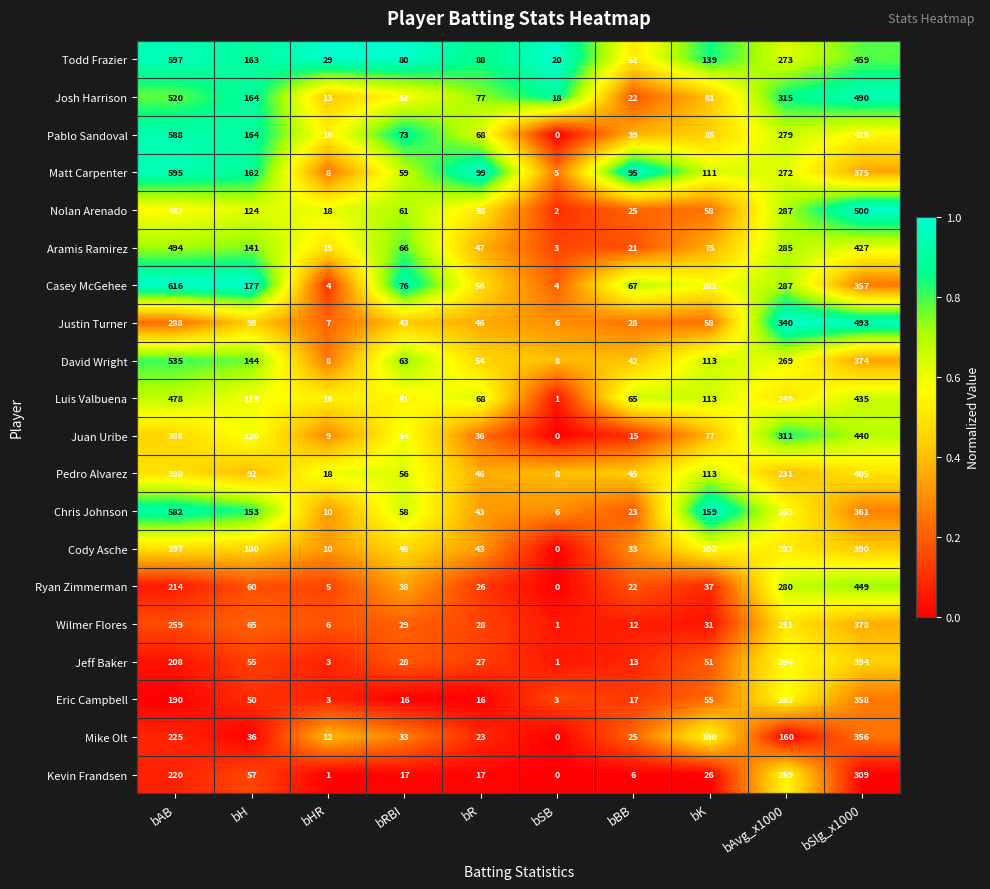

At which label does Ryan Zimmerman reach its peak?

bSlg_x1000